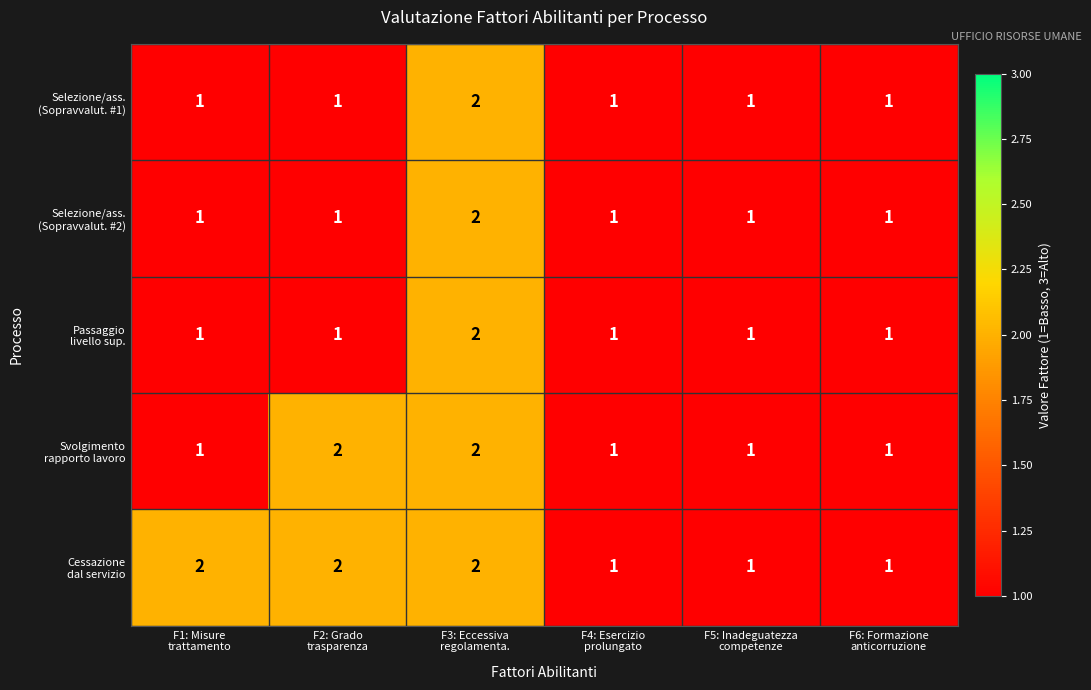

Which series changed the most between F1: Misure trattamento and F5: Inadeguatezza competenze?

Cessazione dal servizio